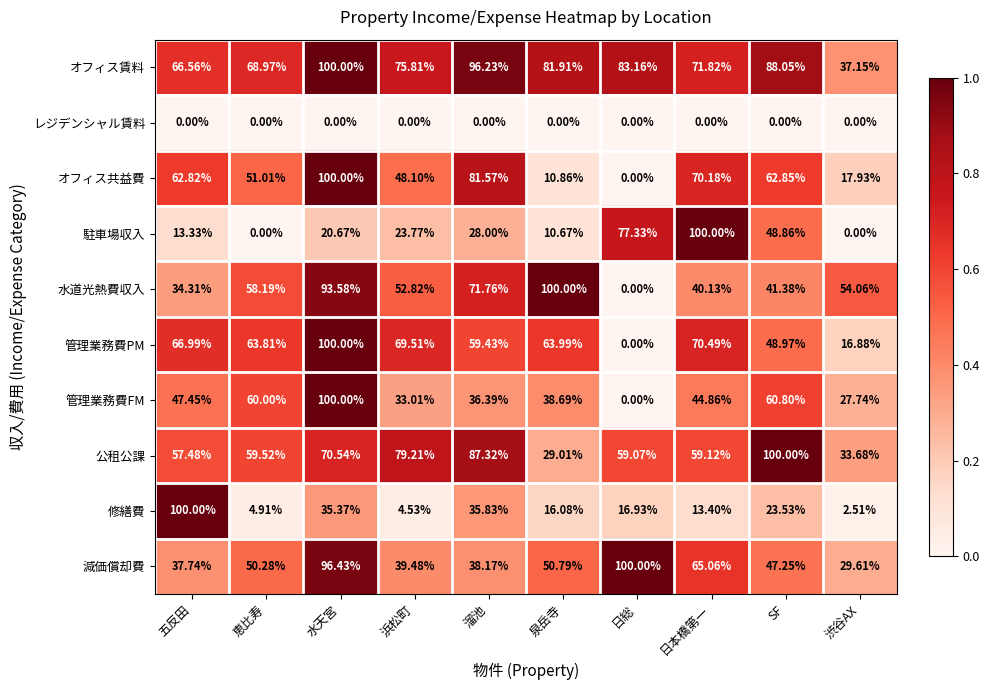

List the labels in order of 減価償却費 value, largest first.

日総, 水天宮, 日本橋第一, 泉岳寺, 恵比寿, SF, 浜松町, 溜池, 五反田, 渋谷AX